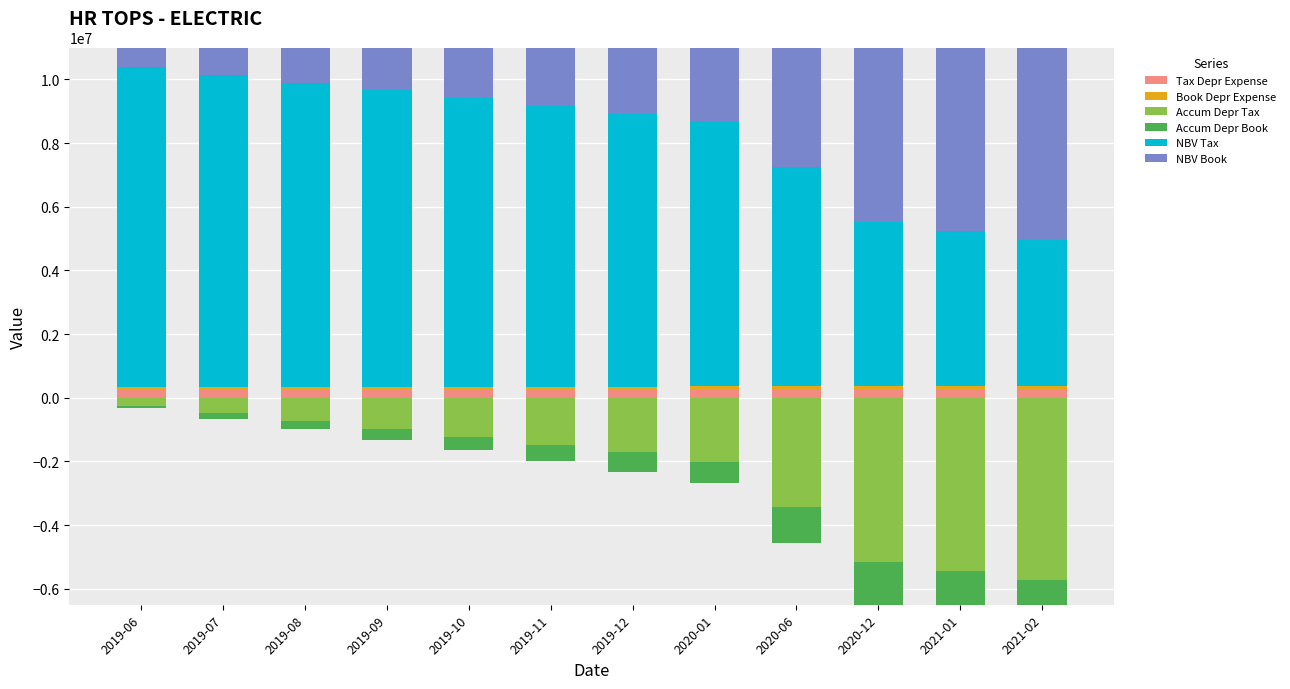

Which series has the largest total across all categories?

NBV Book